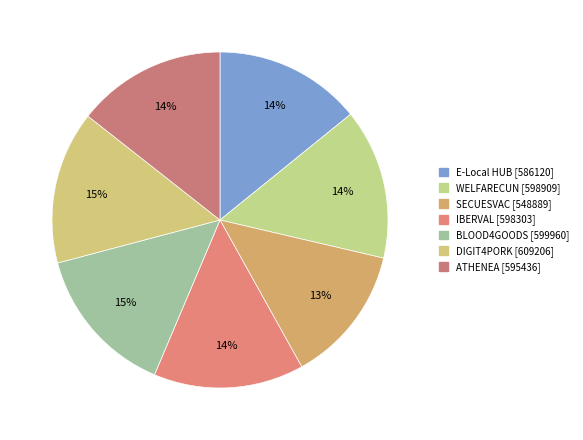

Which category has the smallest portion of the pie?

SECUESVAC